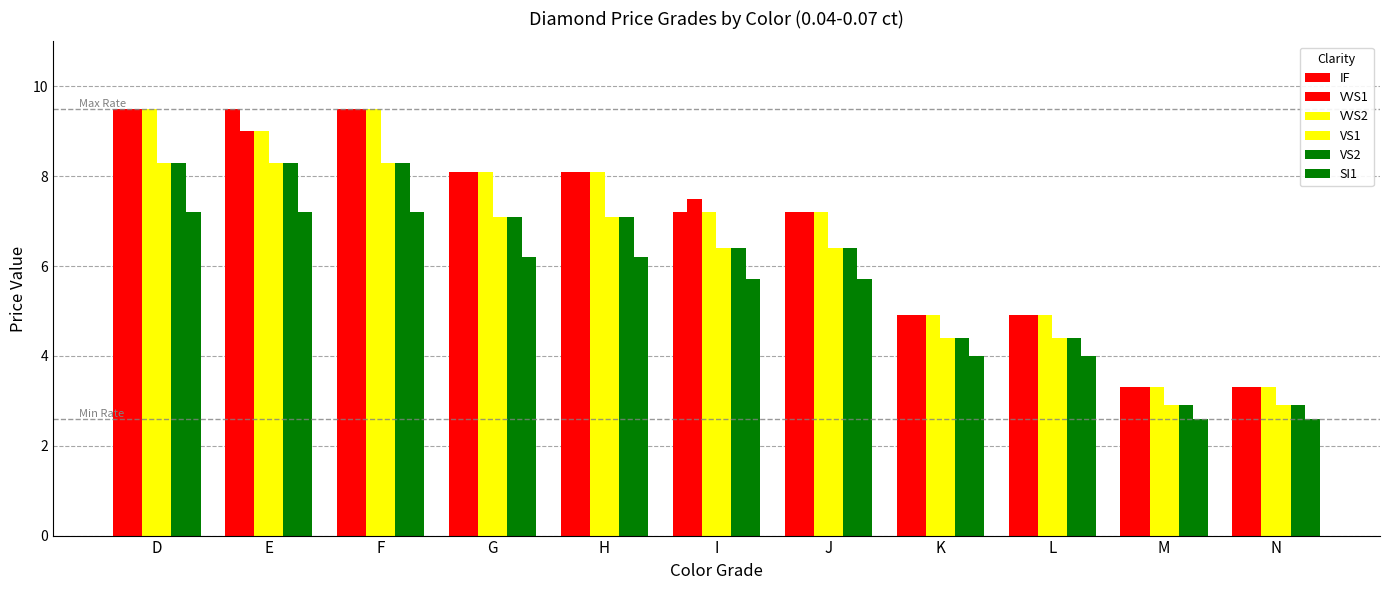

How many values in the VS2 series exceed 6?

7